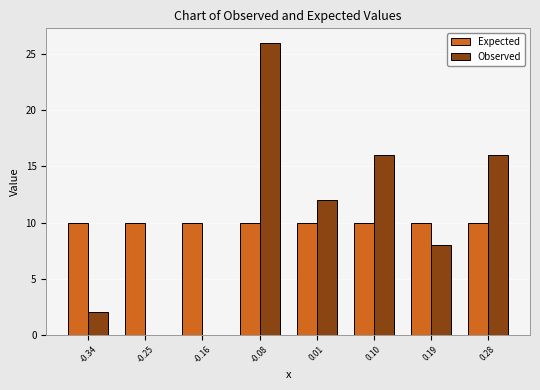

Reading left to right, transcribe this chart: for each range on the x-axis, give the height of each series' bar. Neither the bar edges nor the heights are printed on the chart, so give them approximately, as read against the axes.

-0.38 to -0.30: Expected=10	Observed=2
-0.30 to -0.21: Expected=10	Observed=0
-0.21 to -0.12: Expected=10	Observed=0
-0.12 to -0.03: Expected=10	Observed=26
-0.03 to 0.06: Expected=10	Observed=12
0.06 to 0.14: Expected=10	Observed=16
0.14 to 0.23: Expected=10	Observed=8
0.23 to 0.32: Expected=10	Observed=16